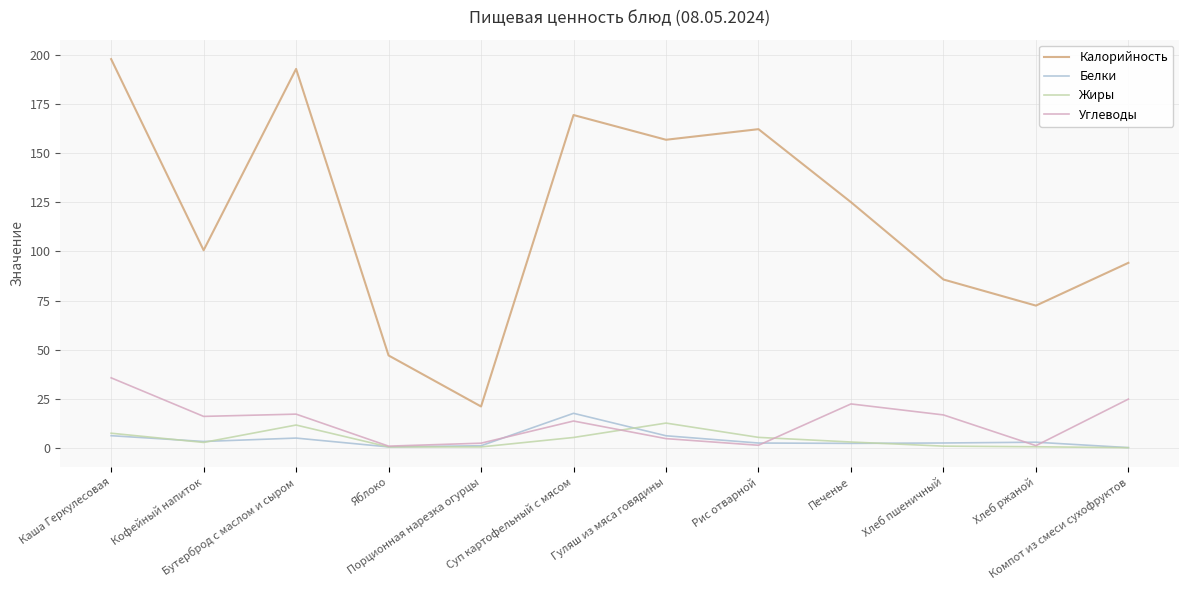

Which series has the largest range (max minus min)?

Калорийность